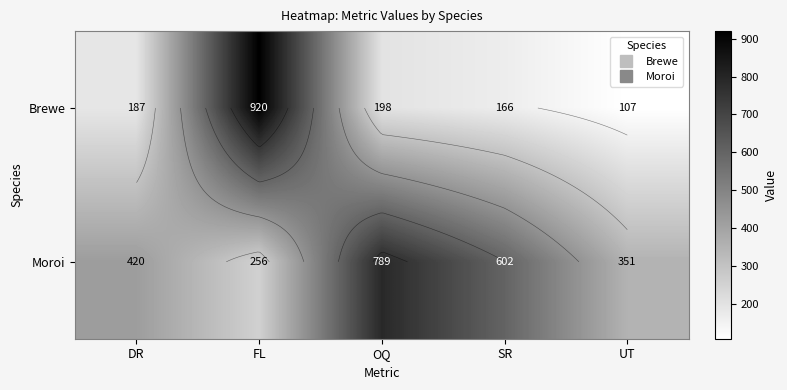

Which category has the highest value in the Brewe series?

FL